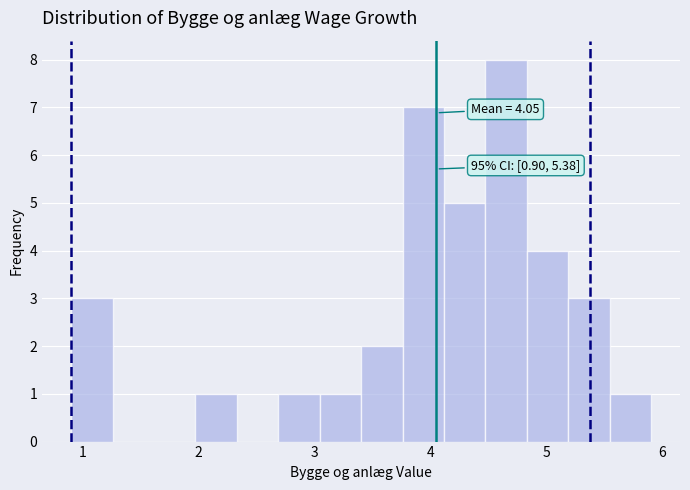

Around what value on the x-axis is the tallest bar? Give the approximate position of its centre, as read against the axis.

4.7